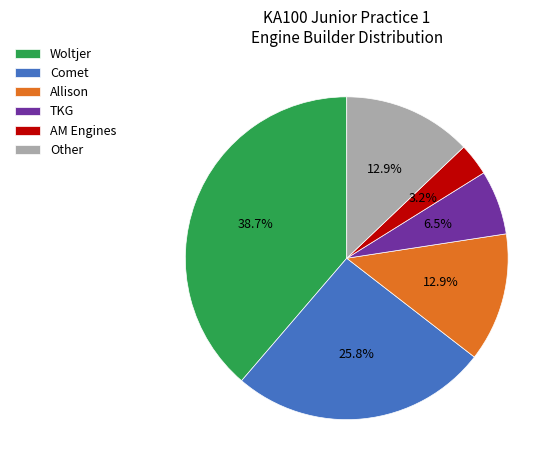

How many slices are in this pie chart?

6